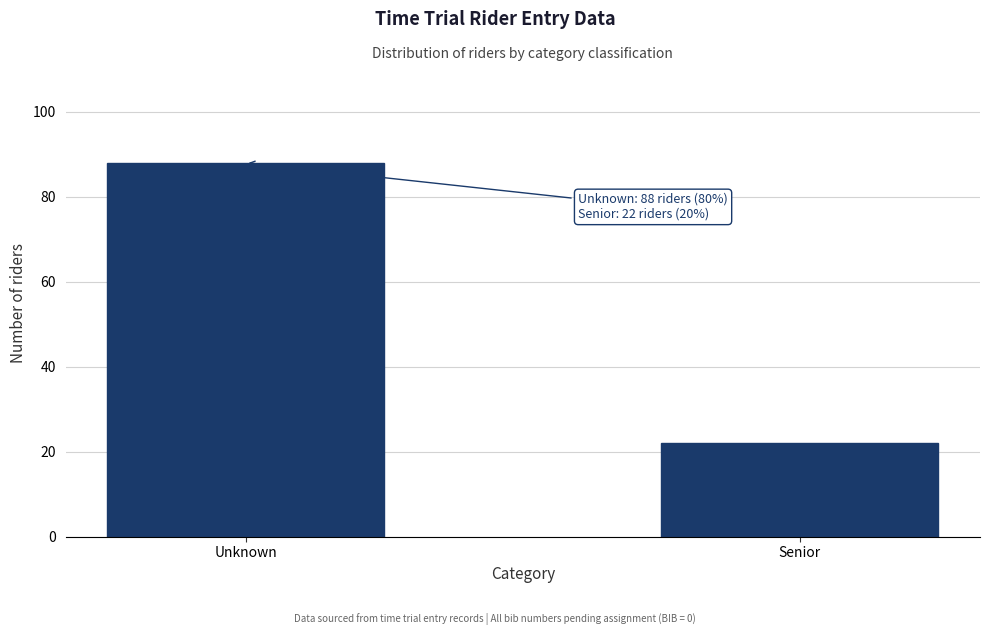

Reading left to right, list all the values displayed in this chart.

88	22